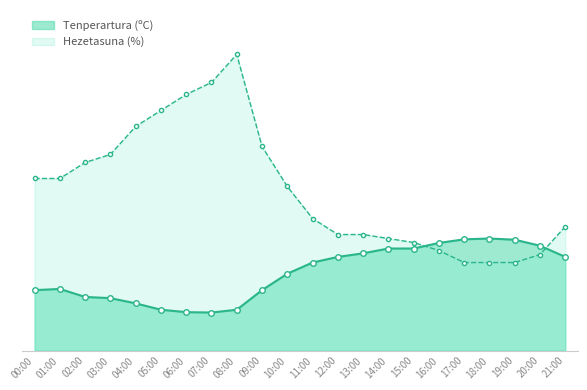

What is the spread (max minus min) of values at 04:00?

44.2